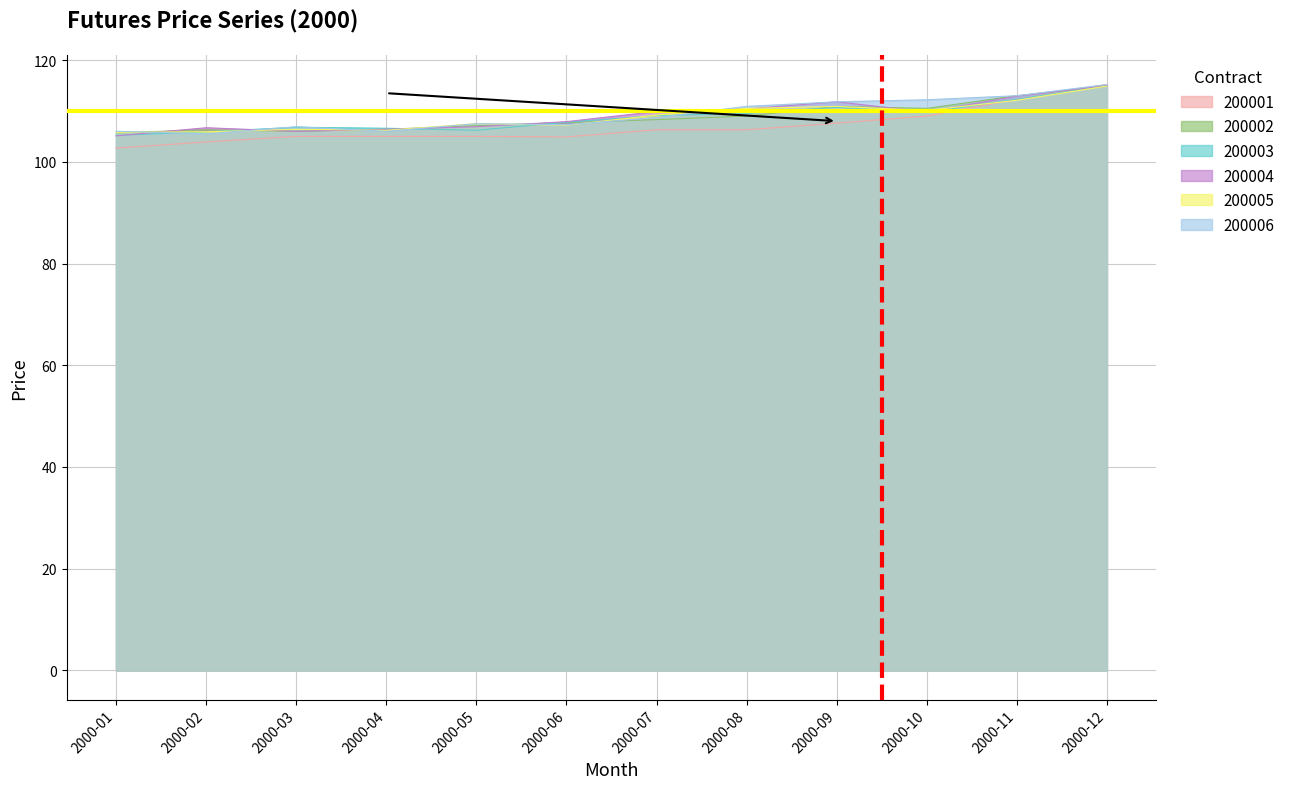

What is the spread (max minus min) of values at 2000-10?

3.2